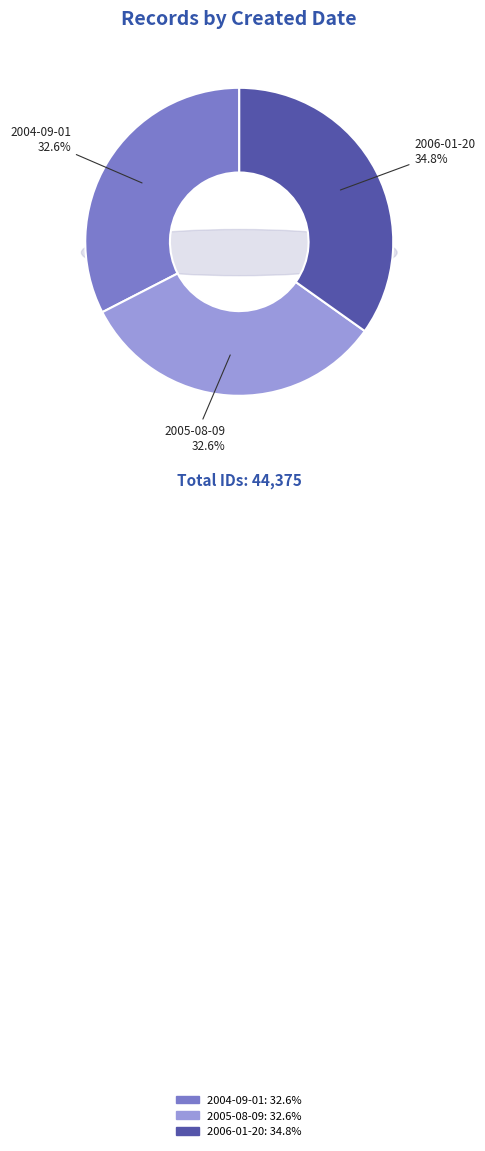

Rank the categories by value from lowest to highest.

2004-09-01, 2005-08-09, 2006-01-20